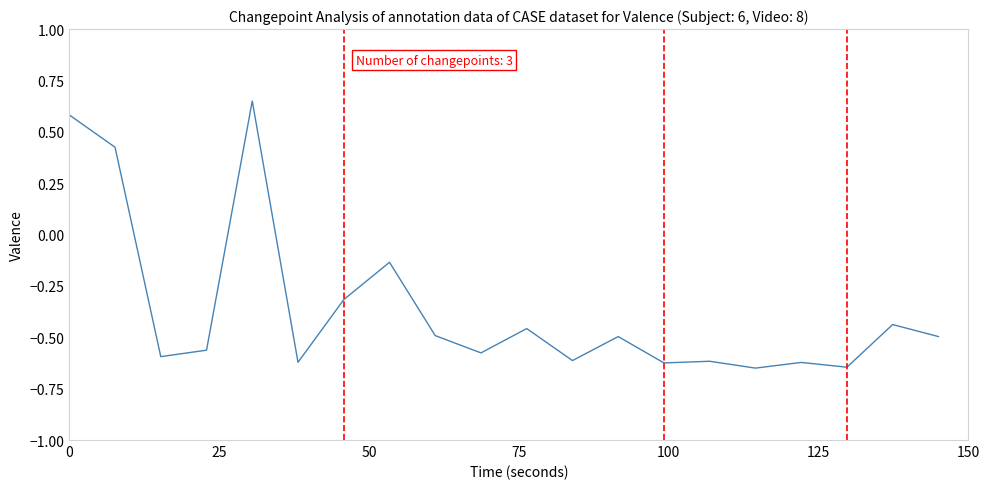

What is the difference between the maximum and minimum values?

1.3